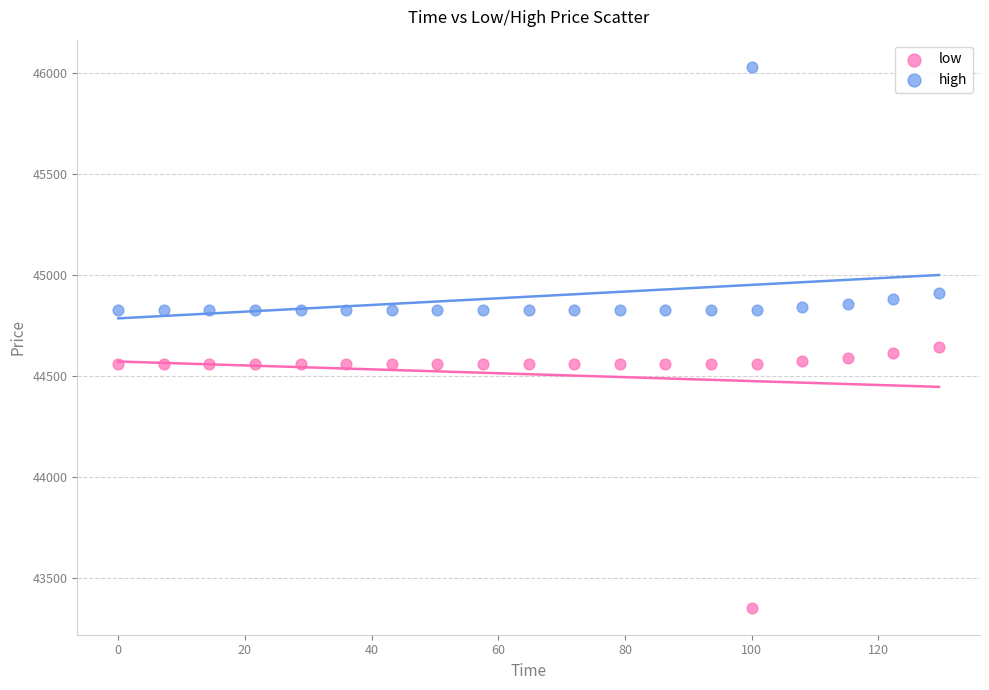

Across all data points, what is the range of X values (max minus min)?

129.6